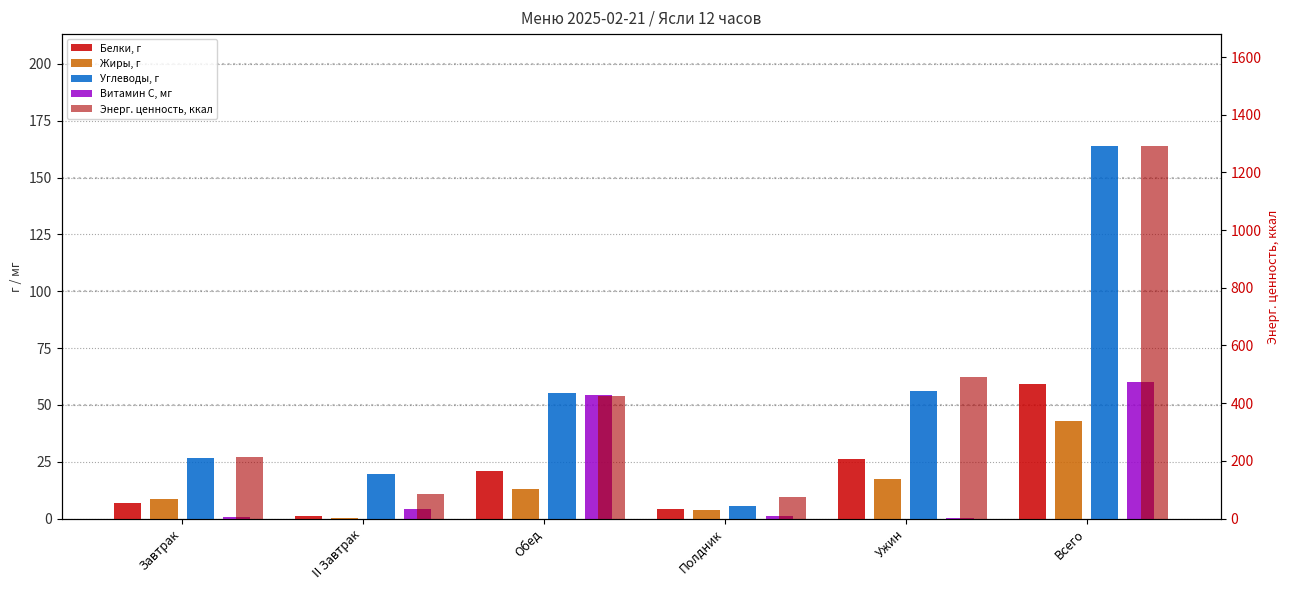

What is the total value across all series at II Завтрак?

111.0